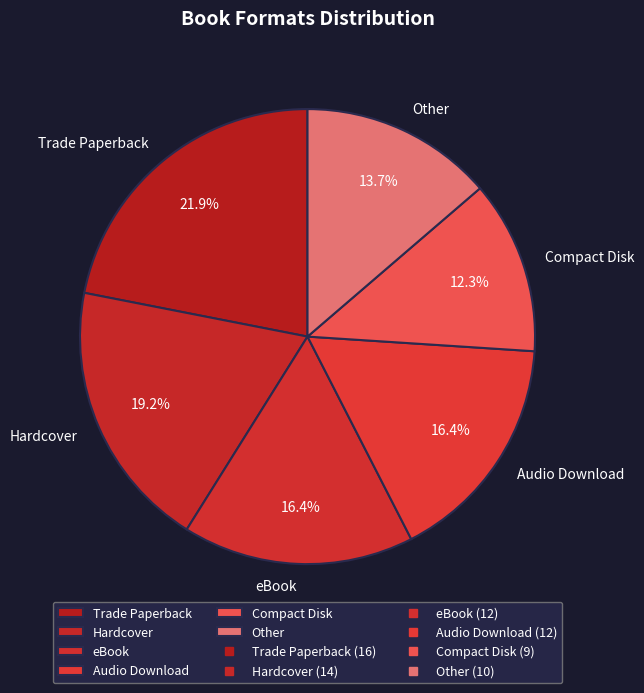

What is the largest slice in the pie chart?

Trade Paperback